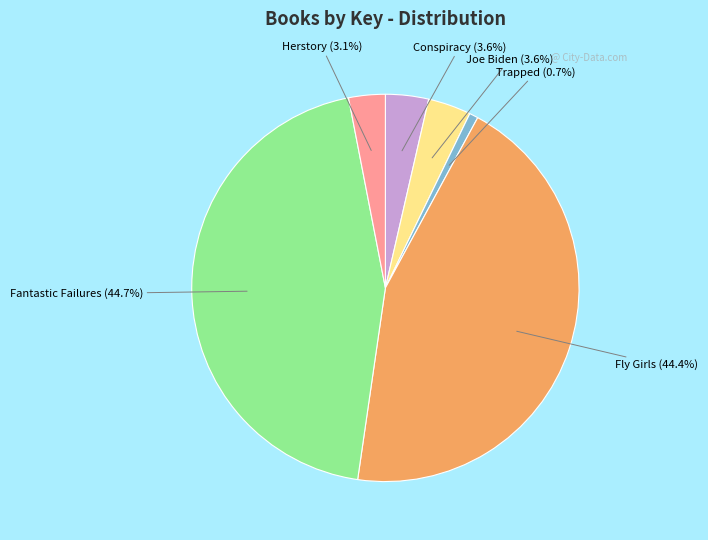

Which category has the smallest portion of the pie?

Trapped